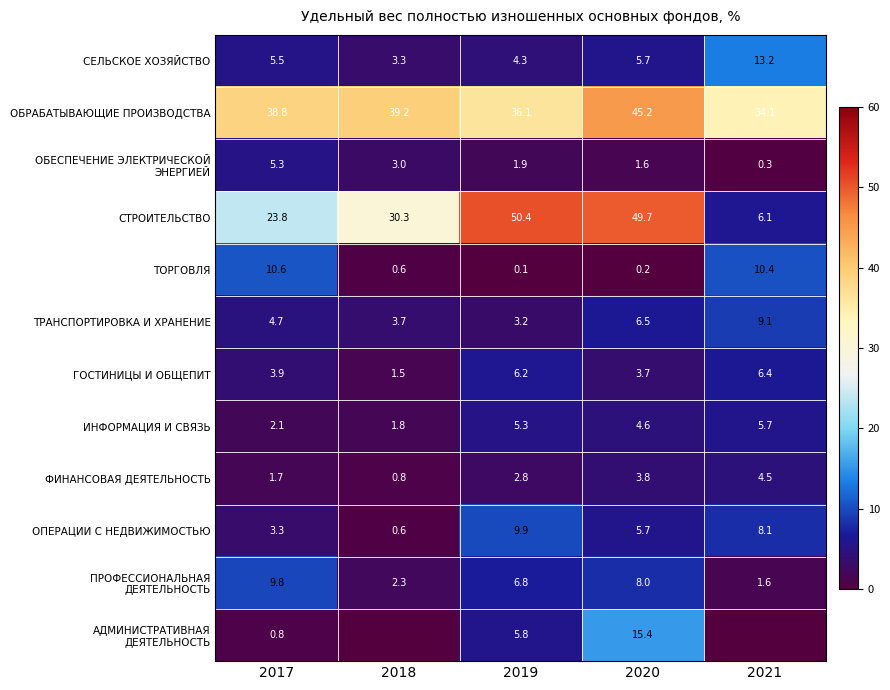

What is the sum of all ОПЕРАЦИИ С НЕДВИЖИМОСТЬЮ values?

27.6